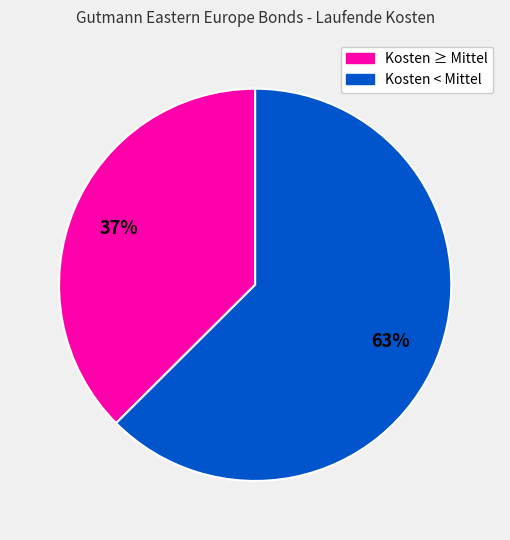

To the nearest percent, what is the average slice percentage?

50%